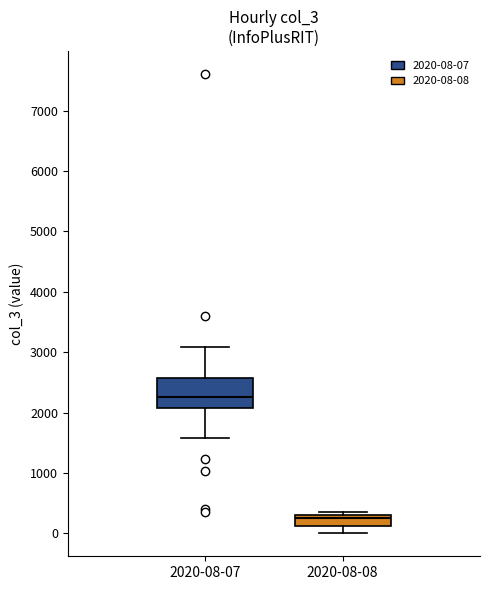

Comparing the boxes themselves (not the whiskers), which one is the tallest?

2020-08-07